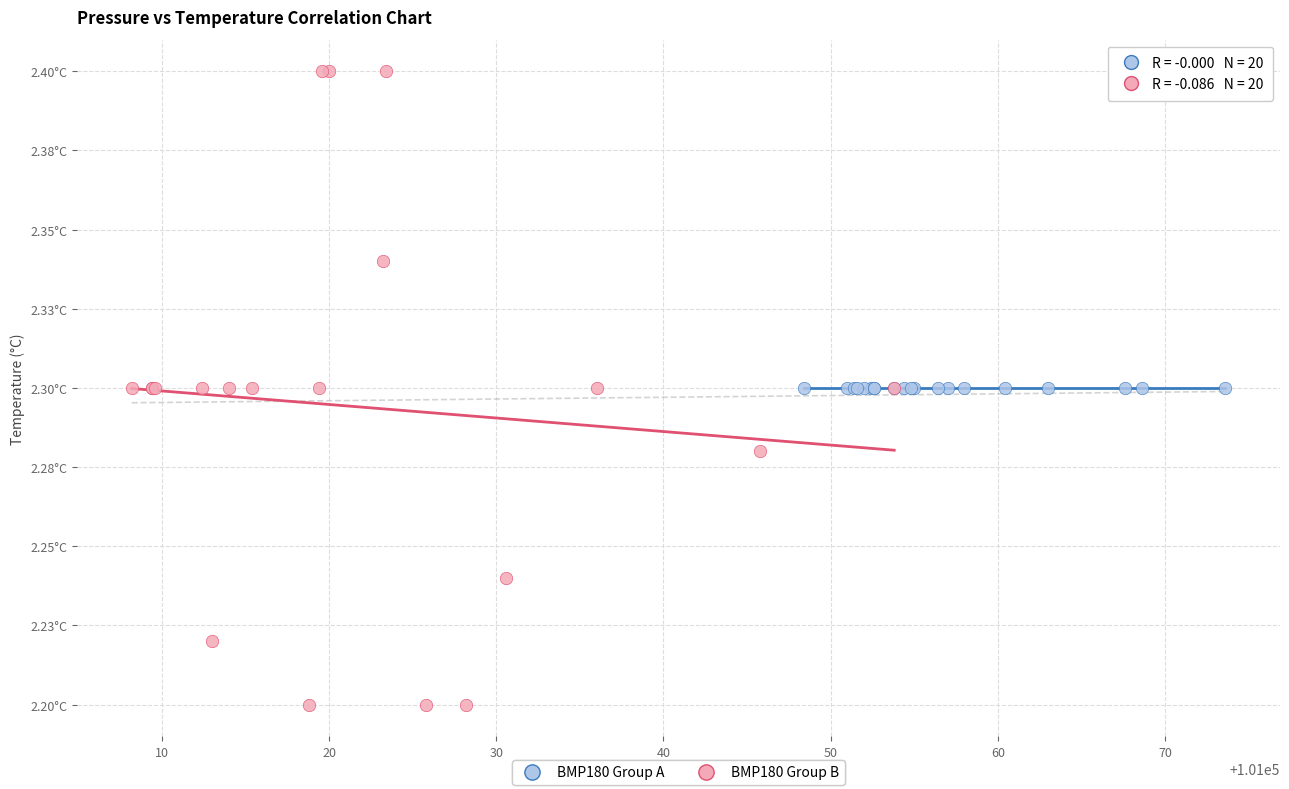

What are all the series names shown in the legend?

BMP180 Group A, BMP180 Group B